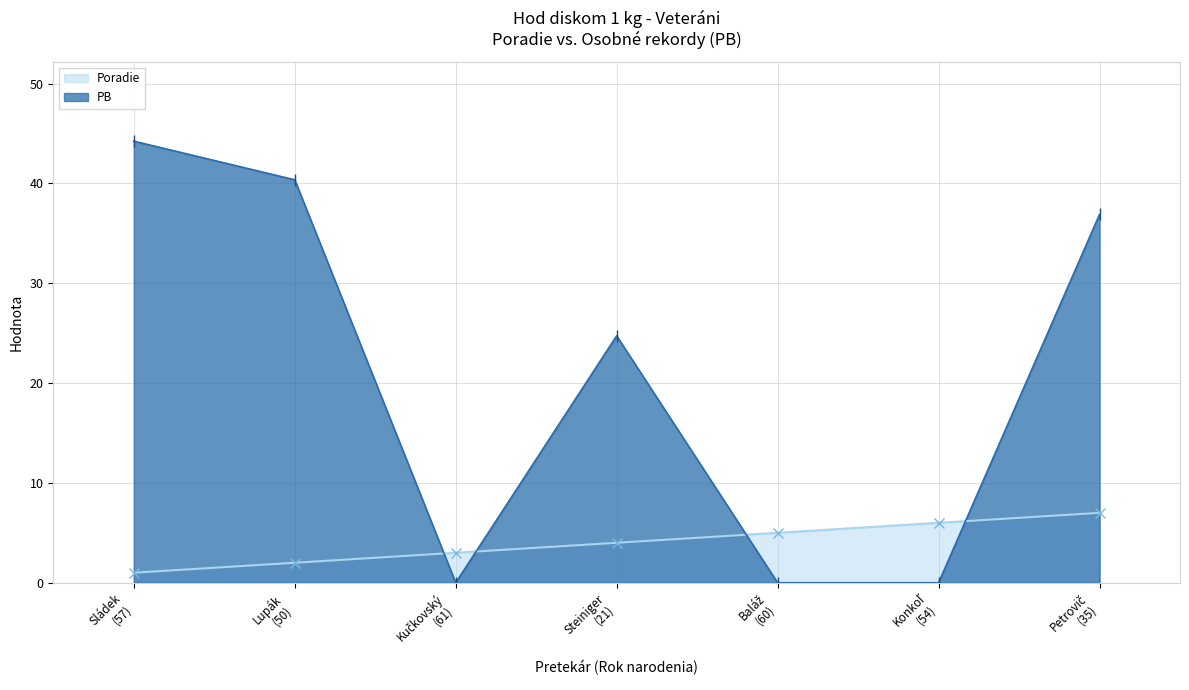

True or false: the data shows 35 at 6.

True